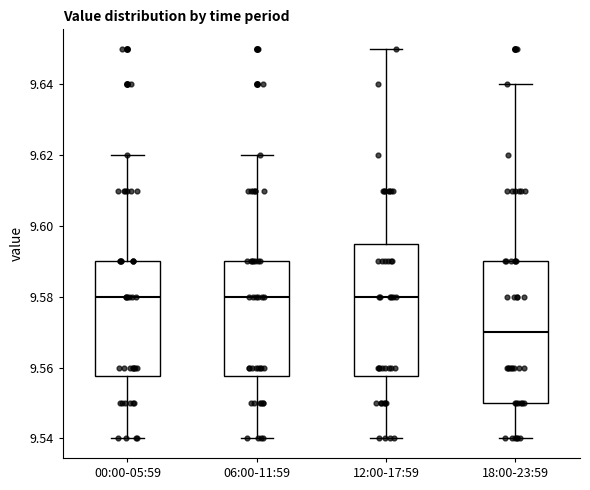

Which box has the lowest median line?

18:00-23:59